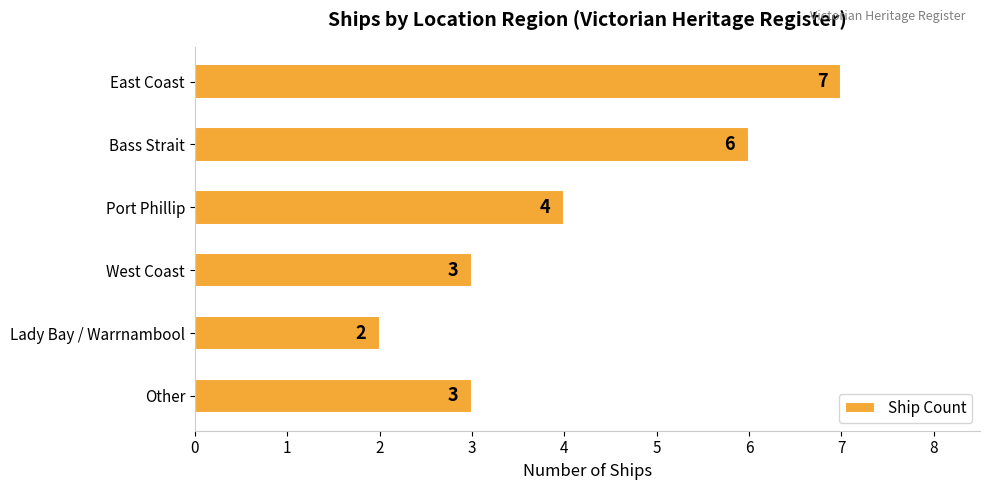

True or false: the data shows 2 at Lady Bay / Warrnambool.

True